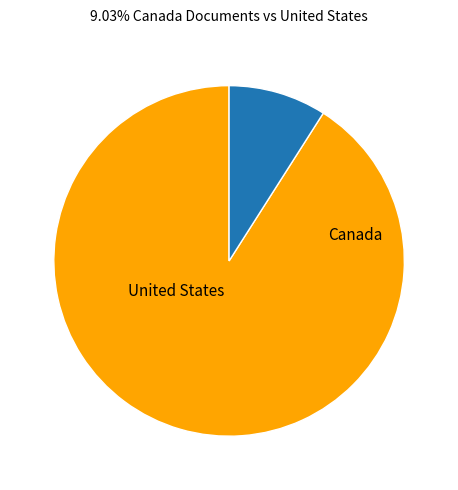

Does any single category account for the majority?

Yes